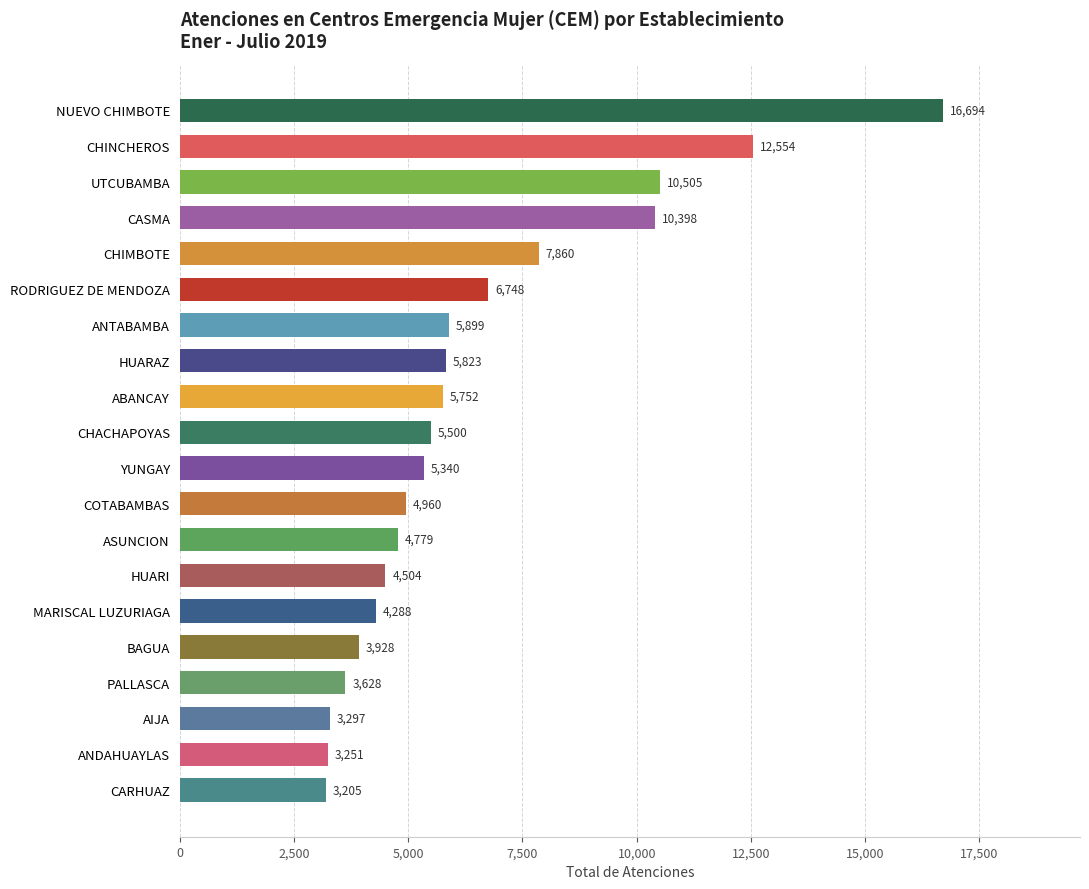

What is the maximum value shown in the chart?

16694